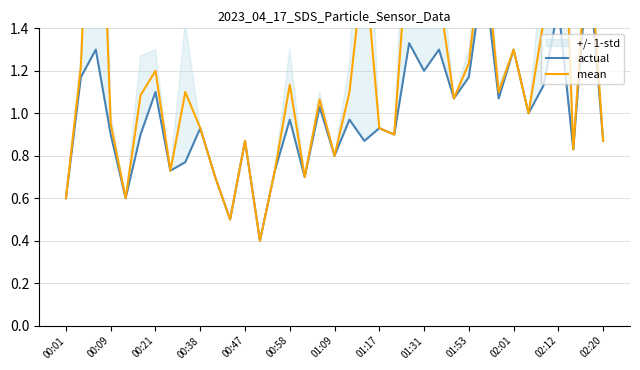

Reading right to left, transcribe all the data shown in this chart.

actual: 0.9	1.7	0.8	1.5	1.1	1.0	1.3	1.1	1.7	1.2	1.1	1.3	1.2	1.3	0.9	0.9	0.9	1.0	0.8	1.0	0.7	1.0	0.7	0.4	0.9	0.5	0.7	0.9	0.8	0.7	1.1	0.9	0.6	0.9	1.3	1.2	0.6
mean: 0.9	1.9	0.8	2.7	1.4	1.0	1.3	1.1	1.8	1.2	1.1	1.6	2.9	1.9	0.9	0.9	1.7	1.1	0.8	1.1	0.7	1.1	0.7	0.4	0.9	0.5	0.7	0.9	1.1	0.7	1.2	1.1	0.6	0.9	2.9	1.2	0.6